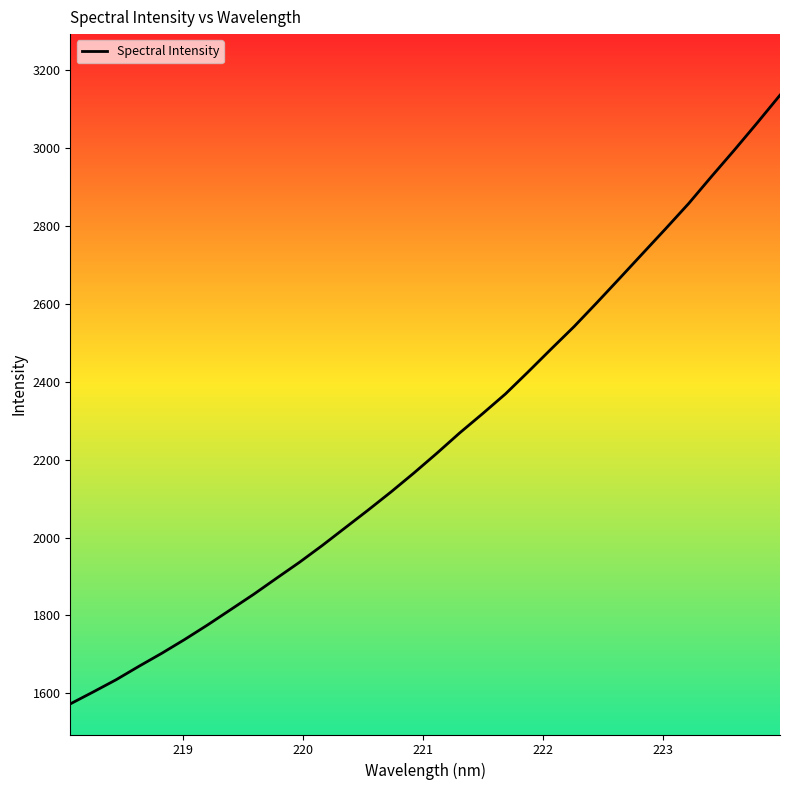

What is the smallest value displayed?

1572.7